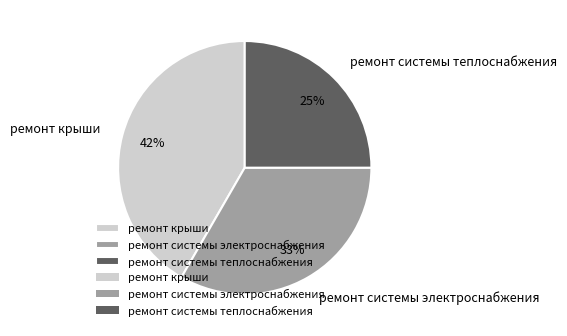

Is there a majority slice in this chart?

No